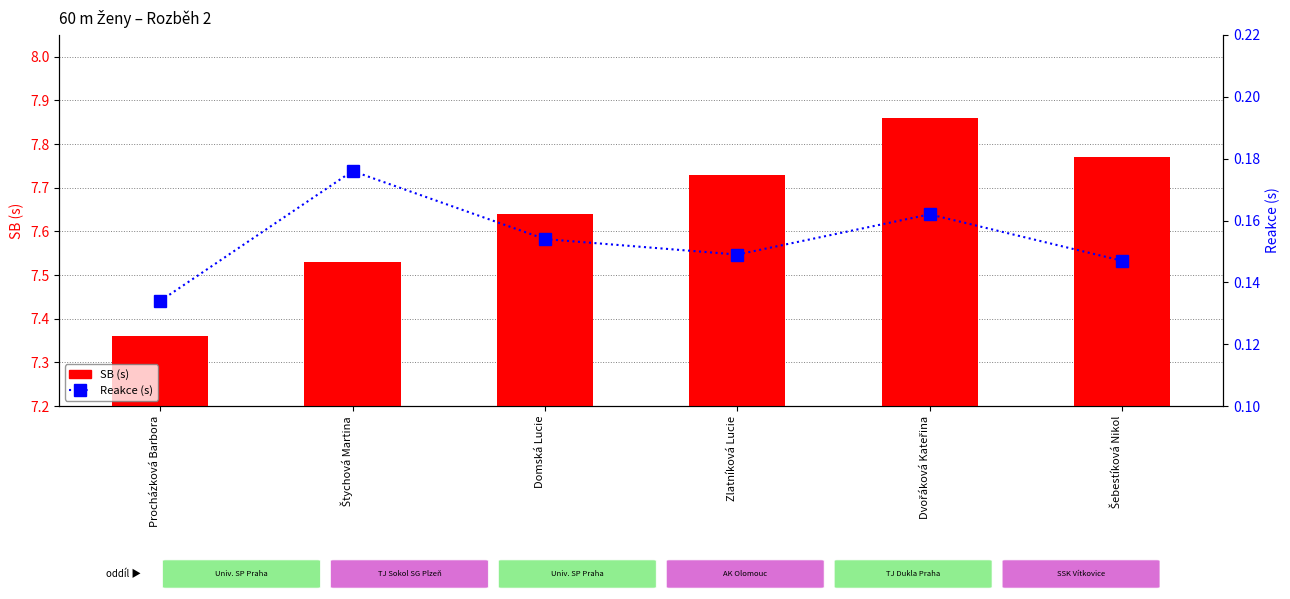

What is the sum of all Reakce (s) values?

0.9